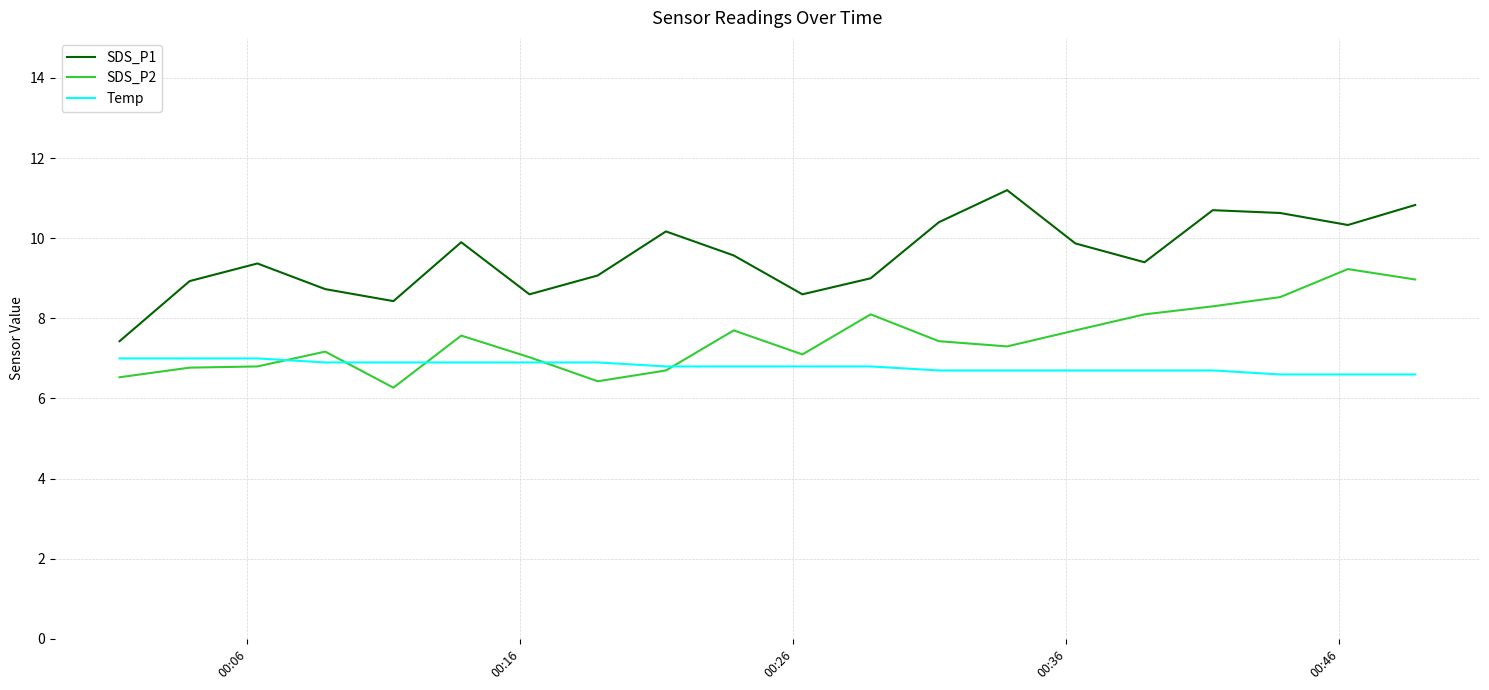

How many lines are shown in the chart?

3